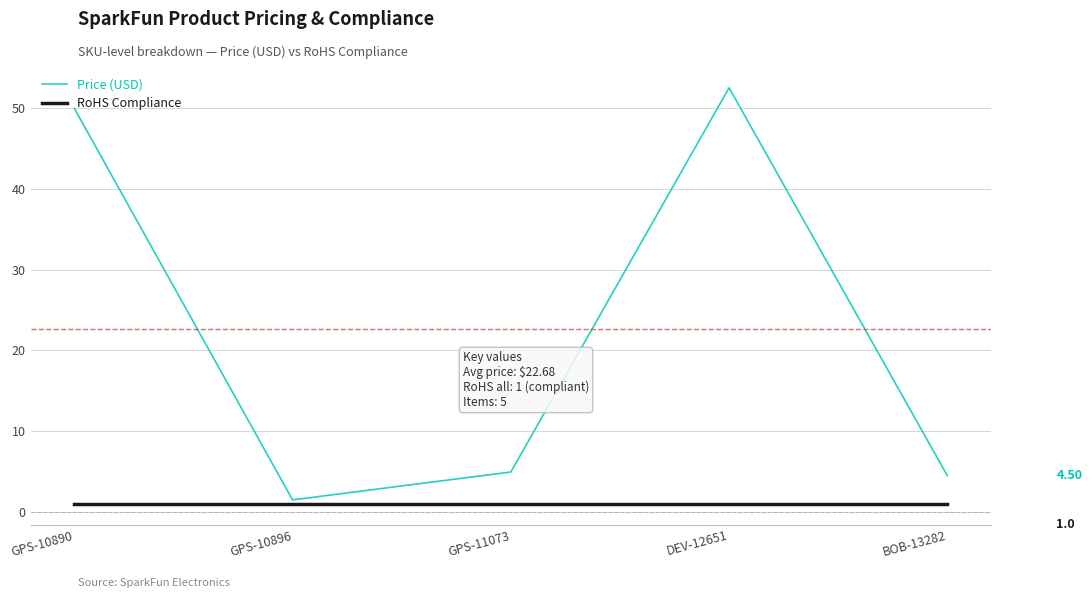

What is the sum of the RoHS Compliance values at BOB-13282 and GPS-10896?

2.0